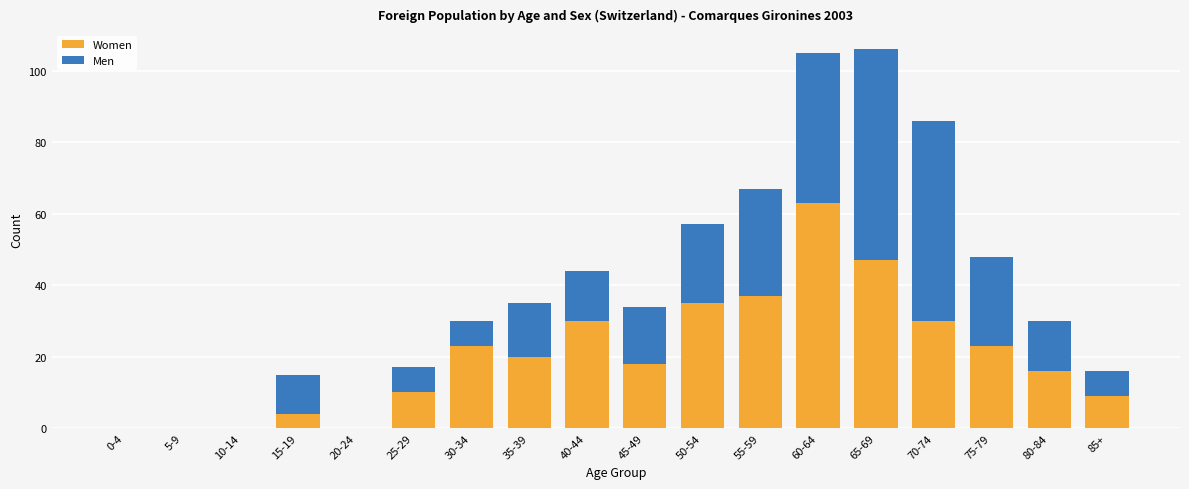

Where does the Women series first go above 20?

30-34